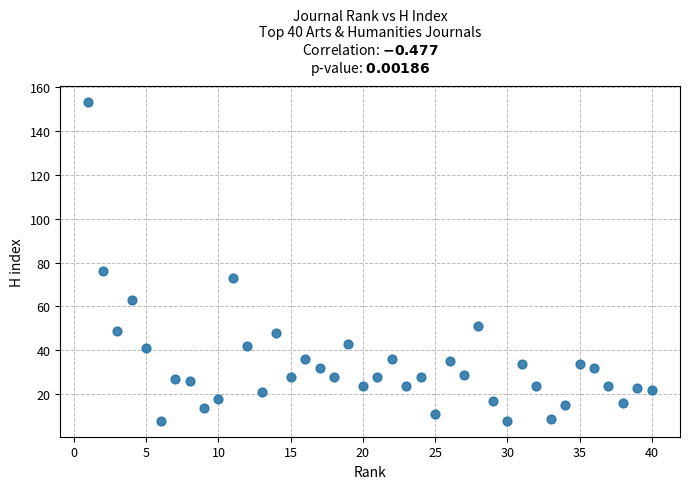

What is the range of X values (max minus min)?

39